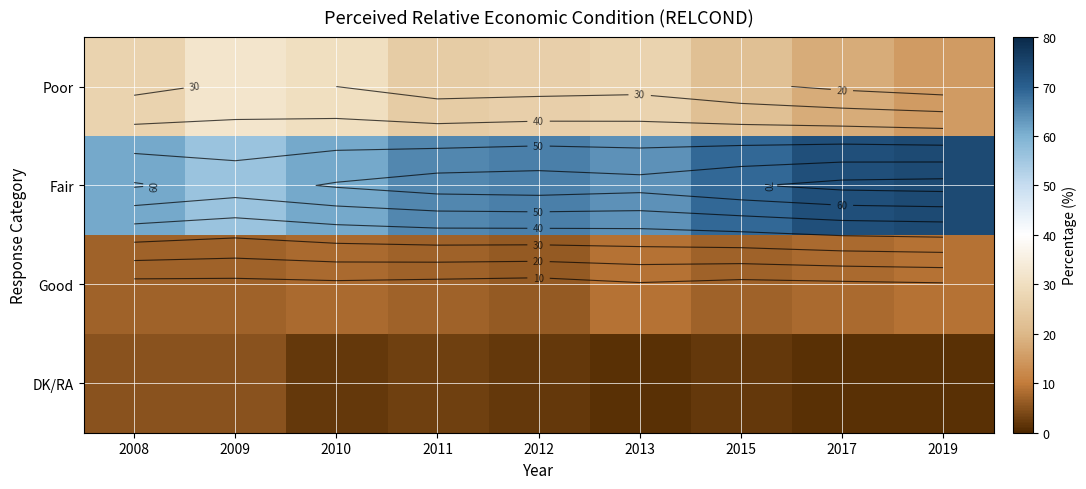

The DK/RA series shows 3 at 2010. True or false?

False